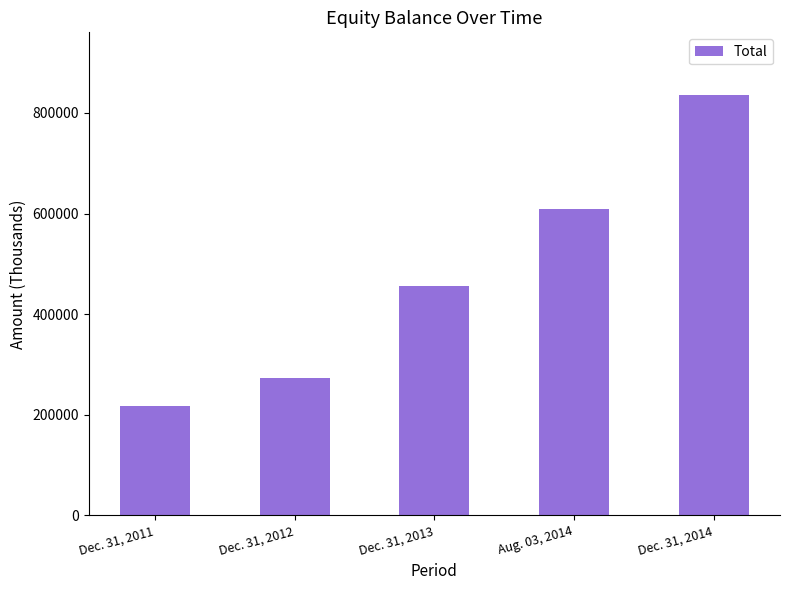

What is the difference between the maximum and minimum values?

618245